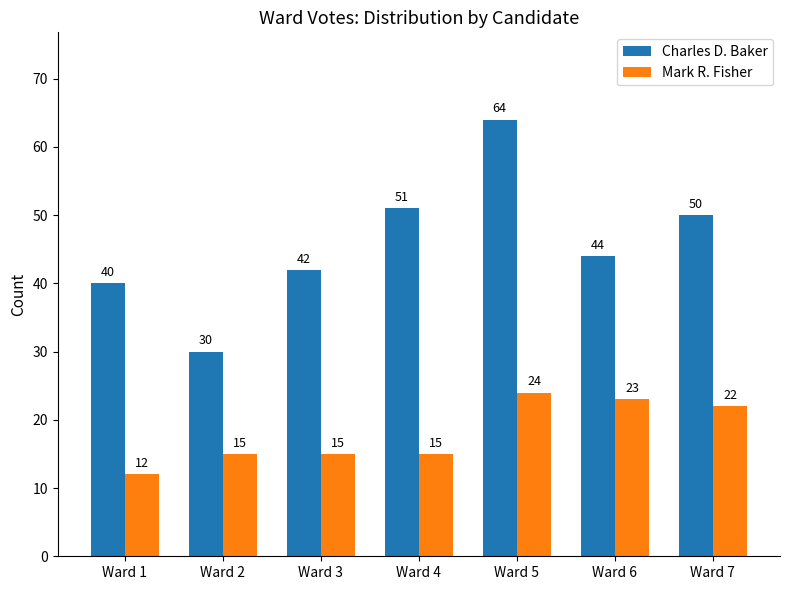

What is the value of the Mark R. Fisher bar at the 4th from the left?

15